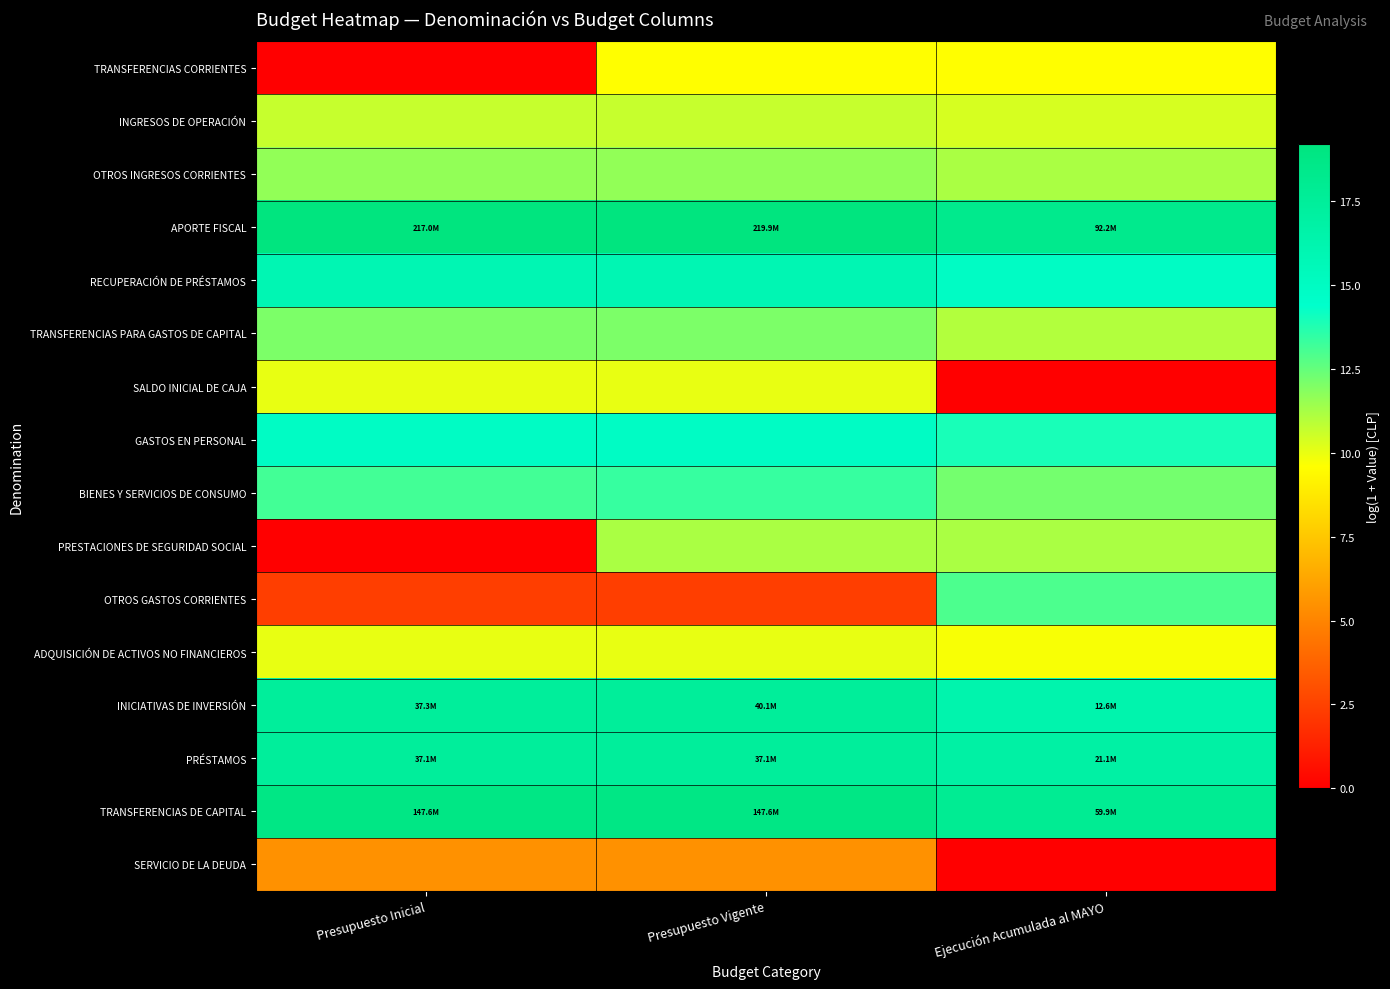

Rank the series by their maximum value, from highest to lowest.

APORTE FISCAL, TRANSFERENCIAS DE CAPITAL, INICIATIVAS DE INVERSIÓN, PRÉSTAMOS, RECUPERACIÓN DE PRÉSTAMOS, GASTOS EN PERSONAL, BIENES Y SERVICIOS DE CONSUMO, OTROS GASTOS CORRIENTES, TRANSFERENCIAS PARA GASTOS DE CAPITAL, OTROS INGRESOS CORRIENTES, PRESTACIONES DE SEGURIDAD SOCIAL, INGRESOS DE OPERACIÓN, SALDO INICIAL DE CAJA, ADQUISICIÓN DE ACTIVOS NO FINANCIEROS, TRANSFERENCIAS CORRIENTES, SERVICIO DE LA DEUDA